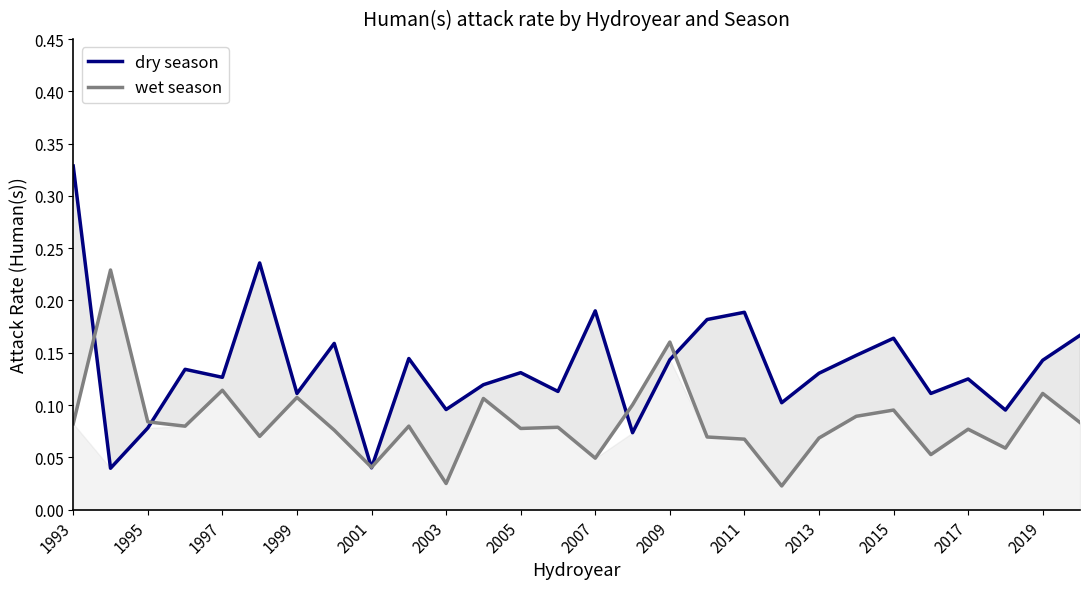

Reading right to left, extract all data points from this chart.

dry season: 0.2	0.1	0.1	0.1	0.1	0.2	0.1	0.1	0.1	0.2	0.2	0.1	0.1	0.2	0.1	0.1	0.1	0.1	0.1	0.0	0.2	0.1	0.2	0.1	0.1	0.1	0.0	0.3
wet season: 0.1	0.1	0.1	0.1	0.1	0.1	0.1	0.1	0.0	0.1	0.1	0.2	0.1	0.0	0.1	0.1	0.1	0.0	0.1	0.0	0.1	0.1	0.1	0.1	0.1	0.1	0.2	0.1